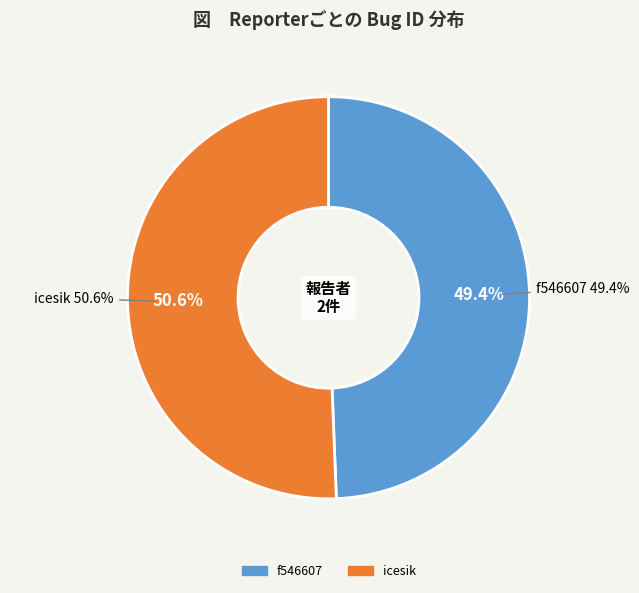

Is the sum of f546607 and icesik greater than half?

Yes